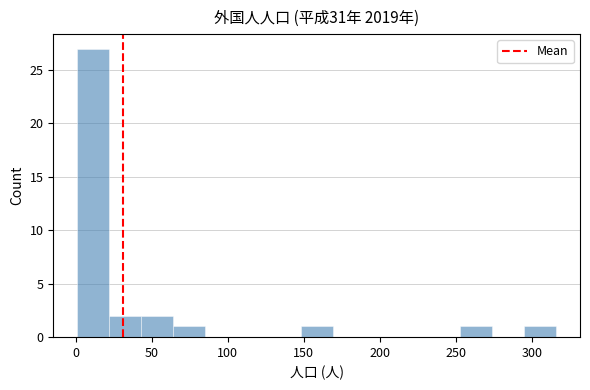

Reading left to right, transcribe this chart: for each bar, give the range it covers on the x-axis and its height. Neither the bar edges nor the heights are printed on the chart, so give them approximately, as read against the axes.

1 to 22: 27
22 to 43: 2
43 to 64: 2
64 to 85: 1
85 to 106: 0
106 to 127: 0
127 to 148: 0
148 to 169: 1
169 to 190: 0
190 to 211: 0
211 to 232: 0
232 to 253: 0
253 to 274: 1
274 to 295: 0
295 to 316: 1